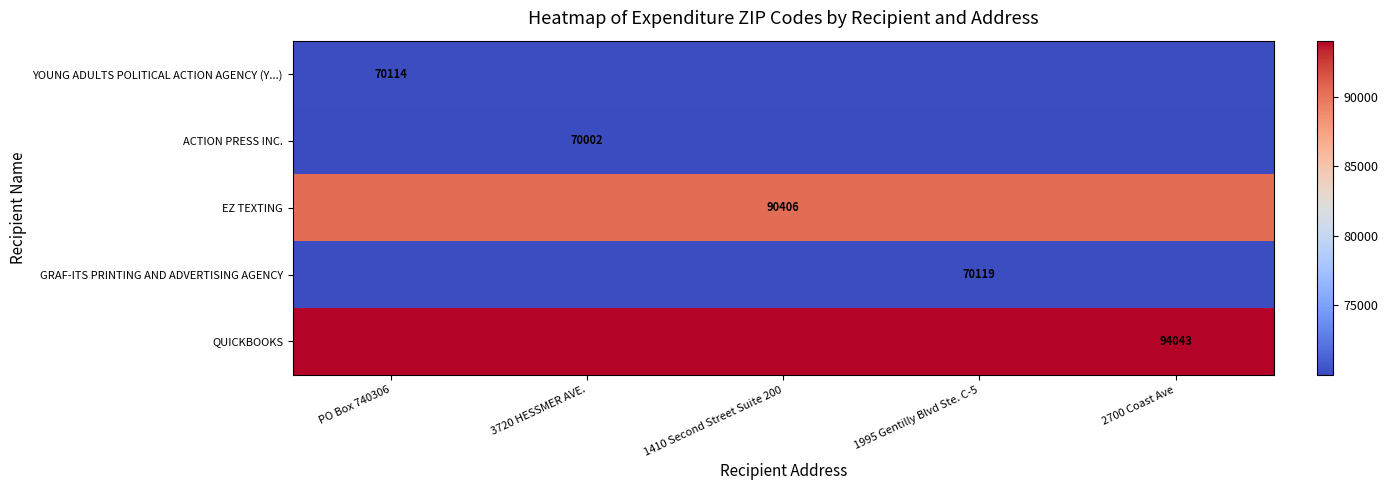

At how many categories does at least one series exceed 85499?

5